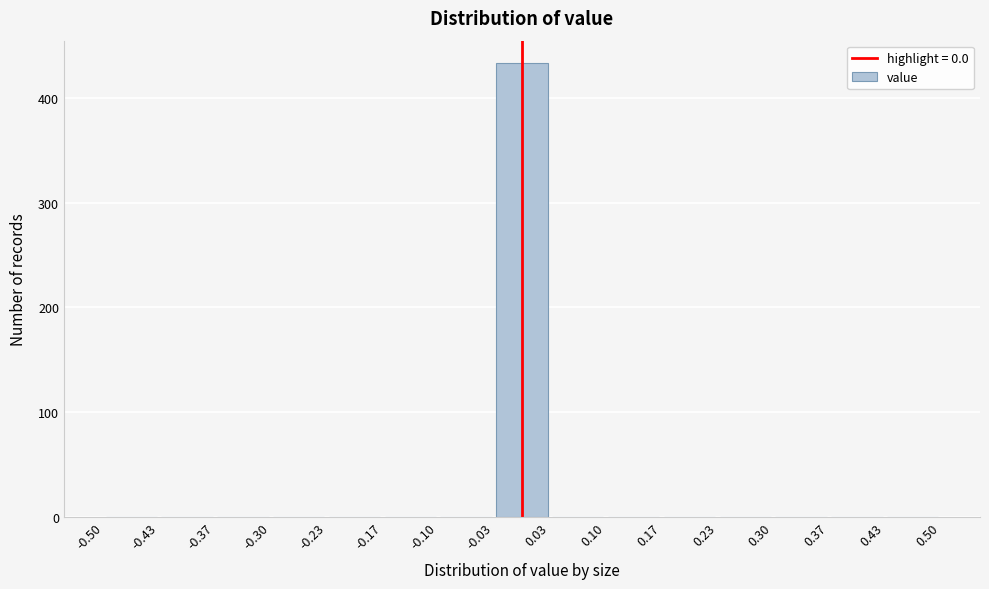

What is the height of the bar covering -0.03 to 0.03 on the x-axis? The values are not printed on the chart, so give them approximately, as read against the axis.

430